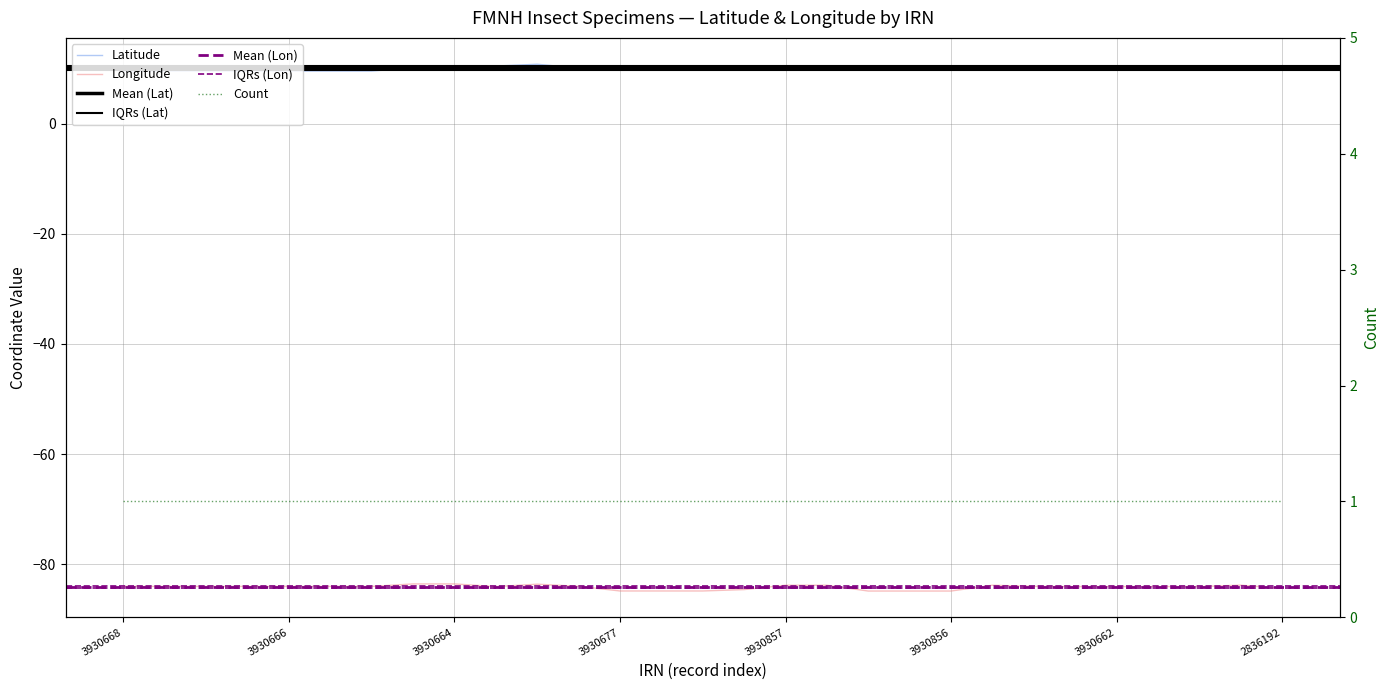

The value of Longitude at 3930677 is -43.3. True or false?

False